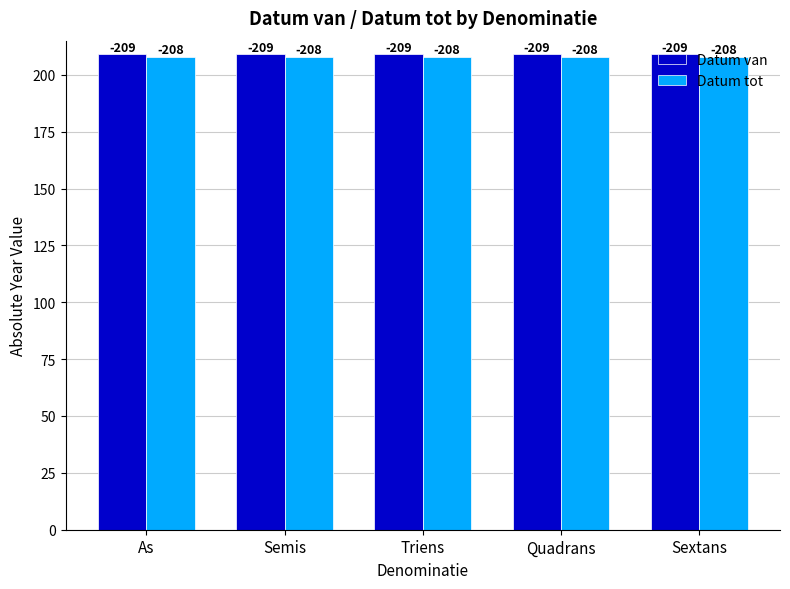

At which category is the sum across all series the highest?

As